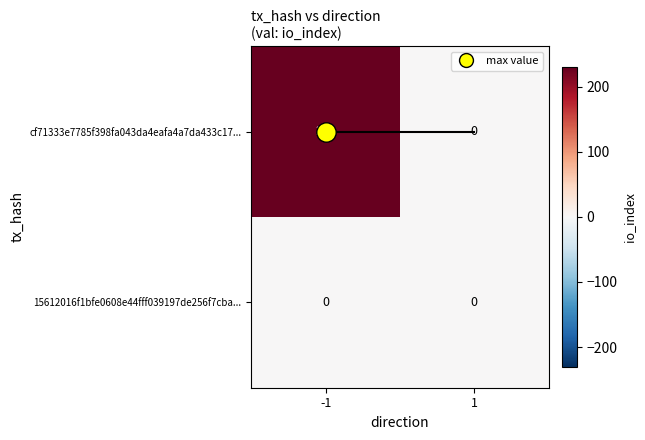

List the series in order of their peak value, highest first.

cf71333e7785f398fa043da4eafa4a7da433c17..., 15612016f1bfe0608e44fff039197de256f7cba...